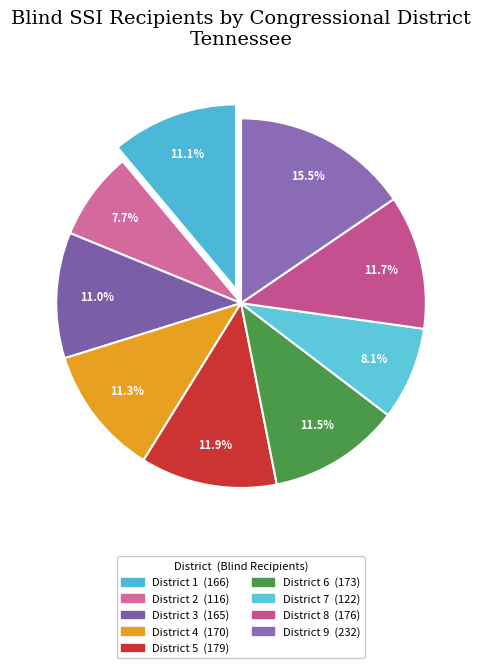

Is District 7 the majority of the pie?

No